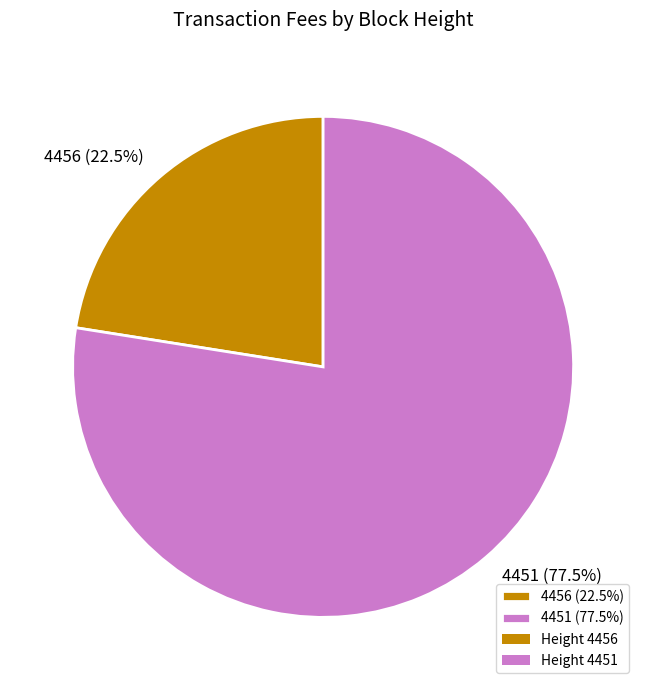

Does 4451 (77.5%) account for over 50% of the chart?

Yes